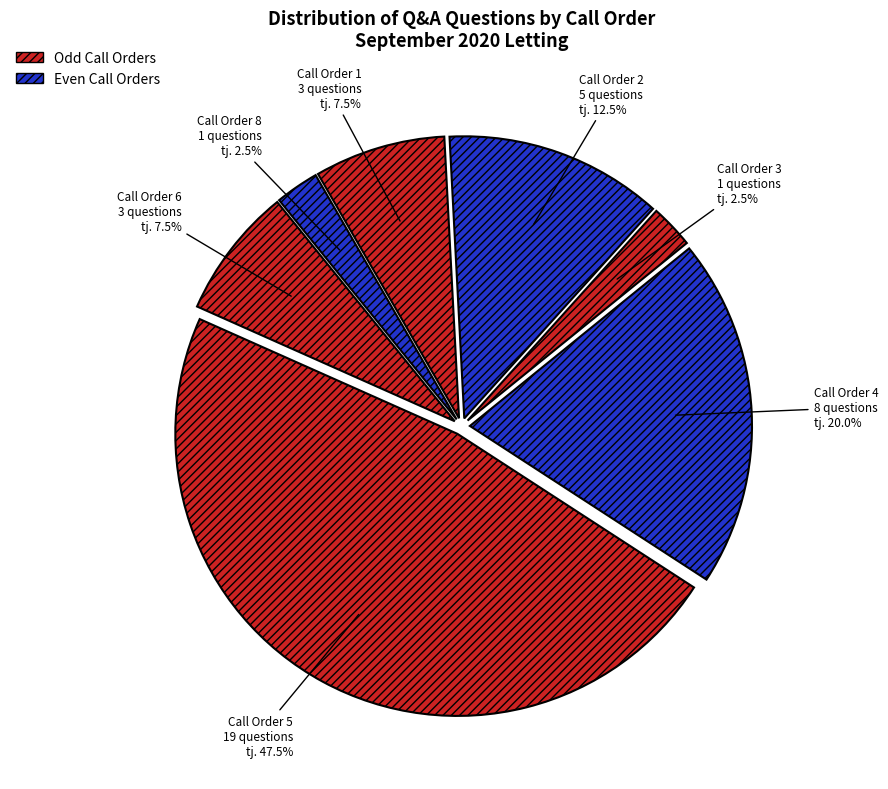

To the nearest percent, what is the average slice percentage?

14%